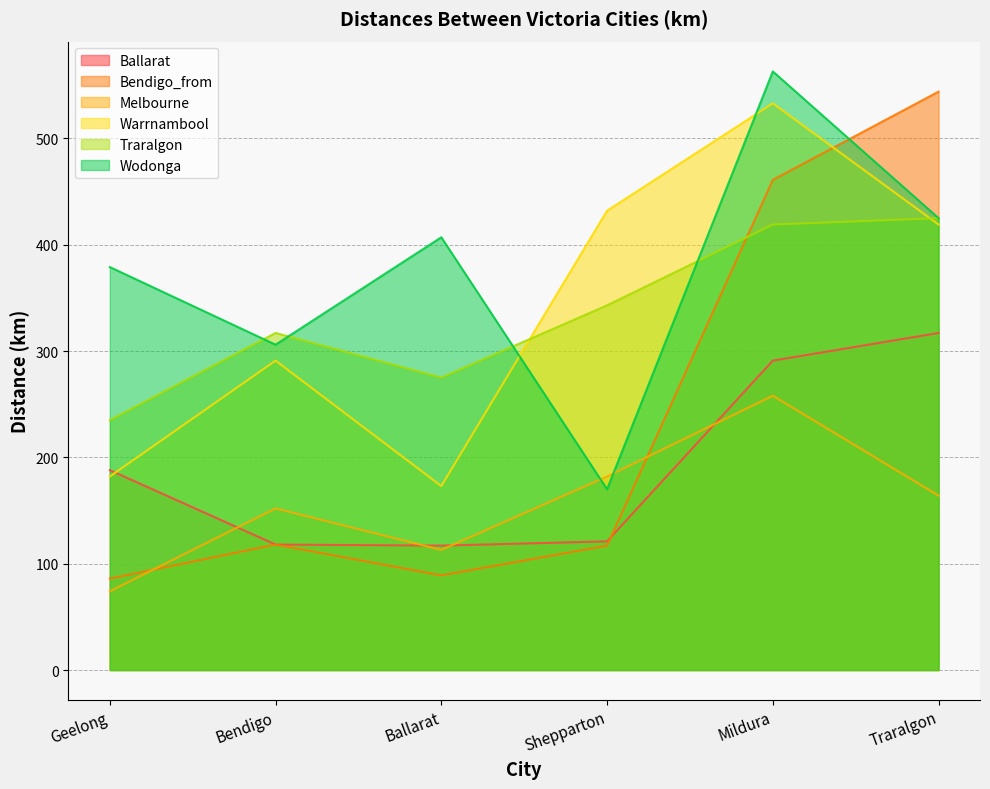

Reading left to right, what are all the values shown in this chart?

Ballarat: Geelong=188	Bendigo=118	Ballarat=117	Shepparton=121	Mildura=291	Traralgon=317
Bendigo_from: Geelong=86	Bendigo=118	Ballarat=89	Shepparton=117	Mildura=461	Traralgon=544
Melbourne: Geelong=74	Bendigo=152	Ballarat=113	Shepparton=182	Mildura=258	Traralgon=164
Warrnambool: Geelong=182	Bendigo=291	Ballarat=173	Shepparton=432	Mildura=533	Traralgon=419
Traralgon: Geelong=235	Bendigo=317	Ballarat=275	Shepparton=343	Mildura=419	Traralgon=425
Wodonga: Geelong=379	Bendigo=306	Ballarat=407	Shepparton=170	Mildura=563	Traralgon=425